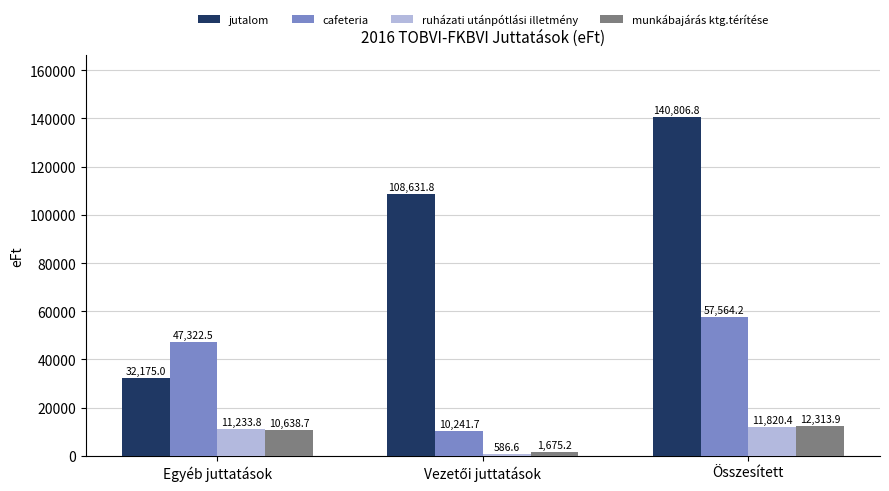

Which series has the largest range (max minus min)?

jutalom